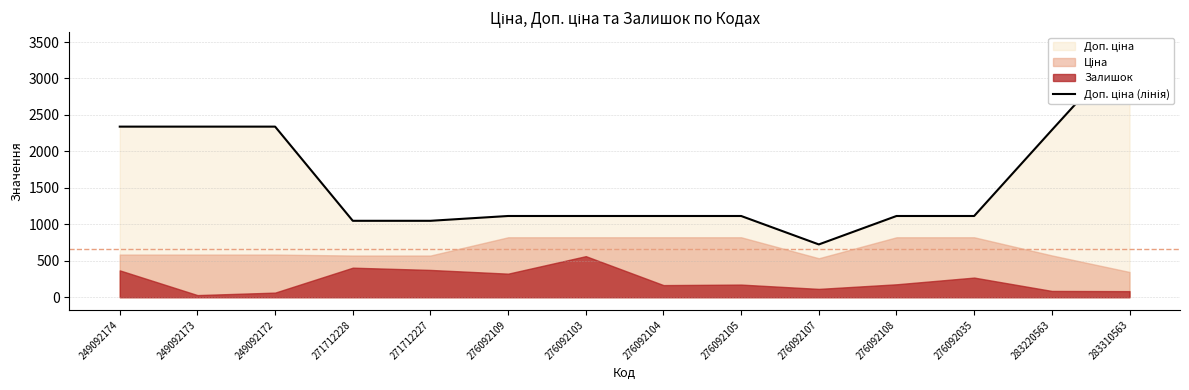

List the labels in order of value, largest first.

283310563, 249092174, 249092173, 249092172, 283220563, 276092109, 276092103, 276092104, 276092105, 276092108, 276092035, 271712228, 271712227, 276092107